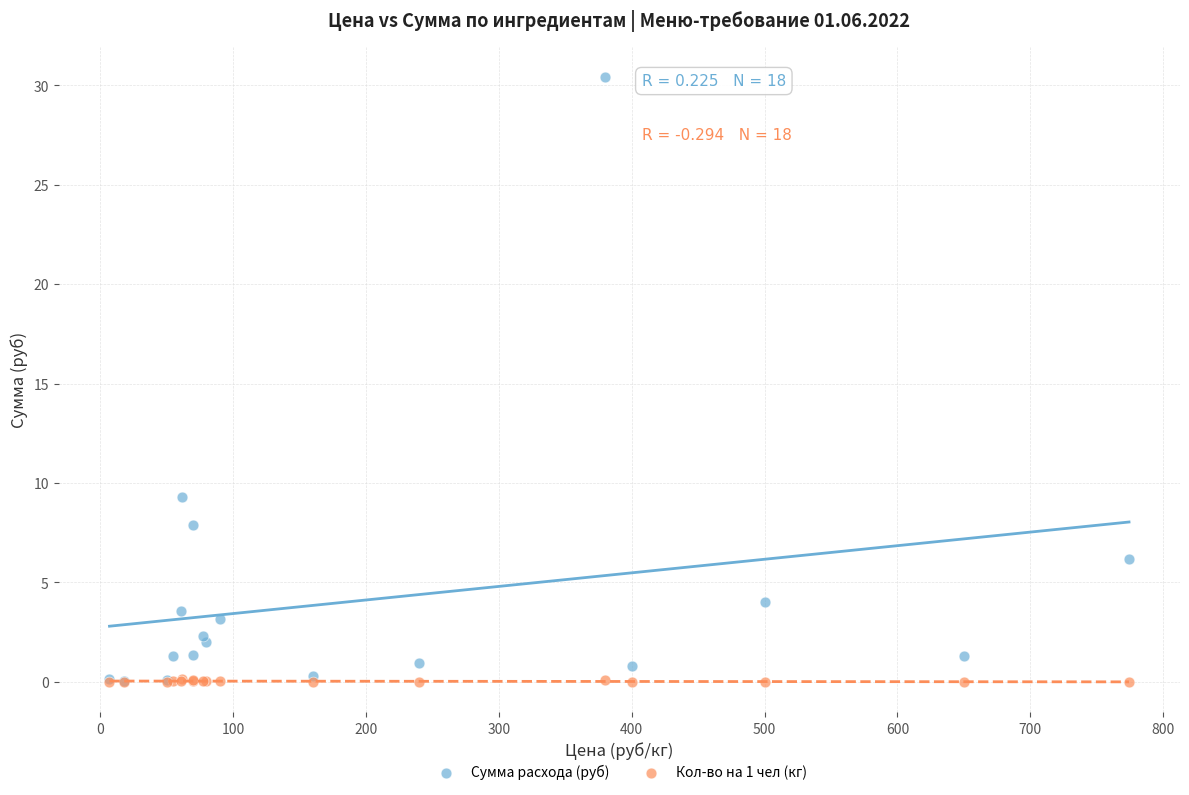

What are all the series names shown in the legend?

Сумма расхода (руб), Кол-во на 1 чел (кг)